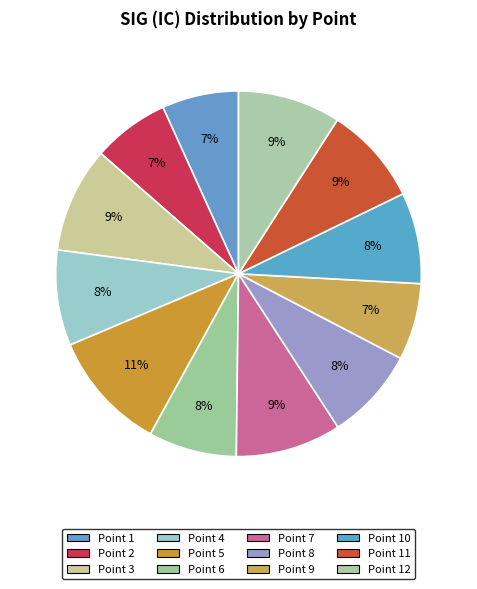

What is the smallest slice in the pie chart?

1